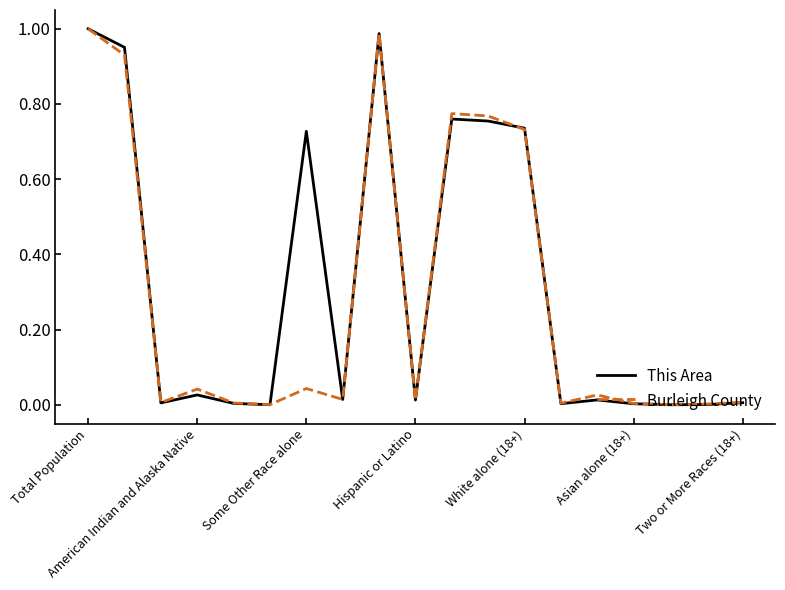

How many lines are shown in the chart?

2